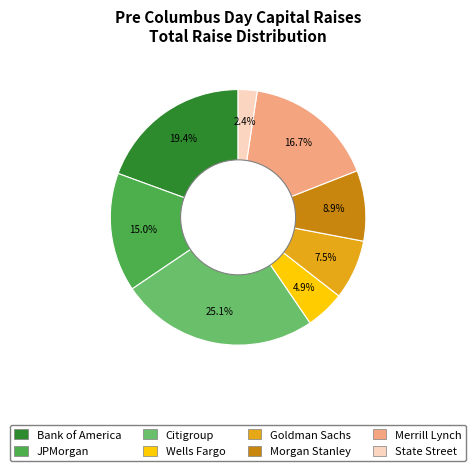

Rank the categories by value from highest to lowest.

Citigroup, Bank of America, Merrill Lynch, JPMorgan, Morgan Stanley, Goldman Sachs, Wells Fargo, State Street